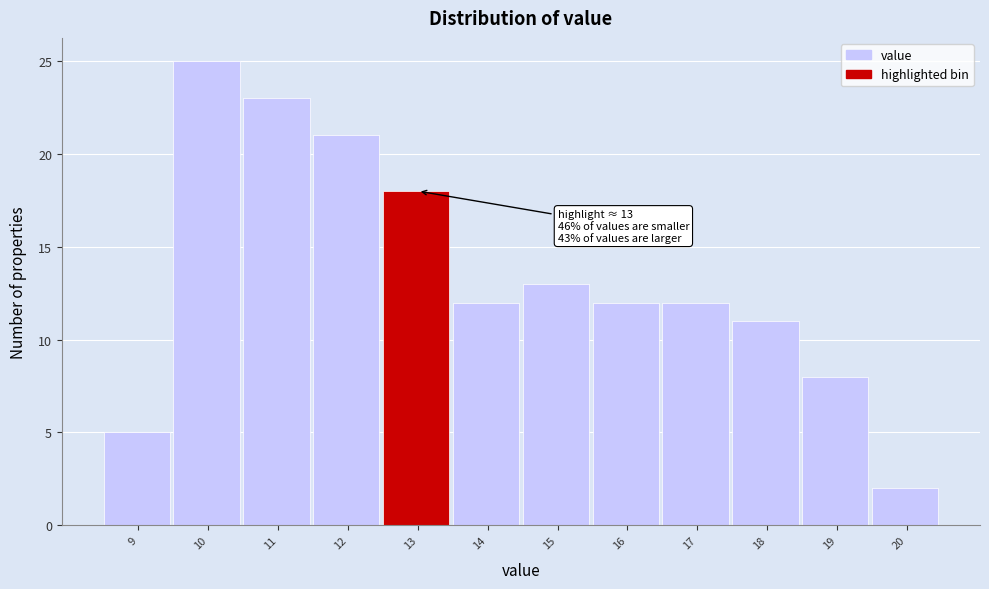

Reading left to right, transcribe all the data shown in this chart.

5	25	23	21	18	12	13	12	12	11	8	2